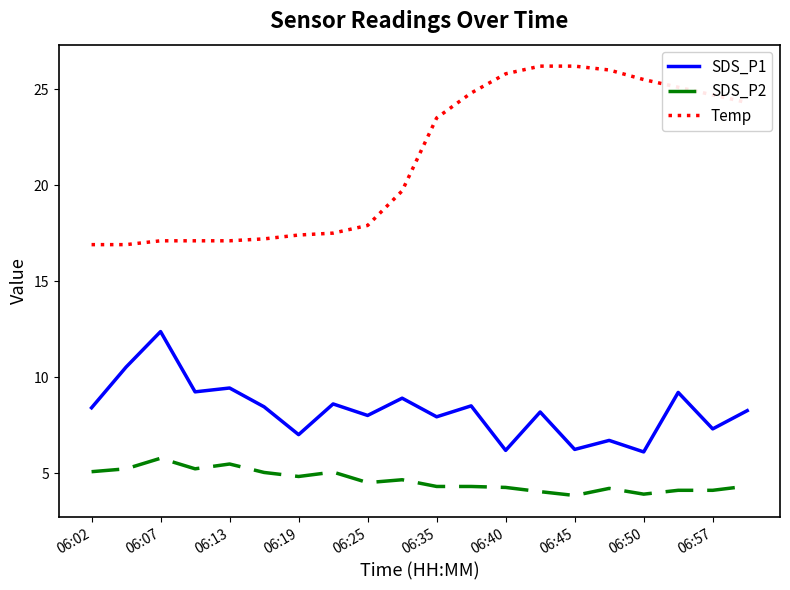

Rank the series by their average value, from lowest to highest.

SDS_P2, SDS_P1, Temp